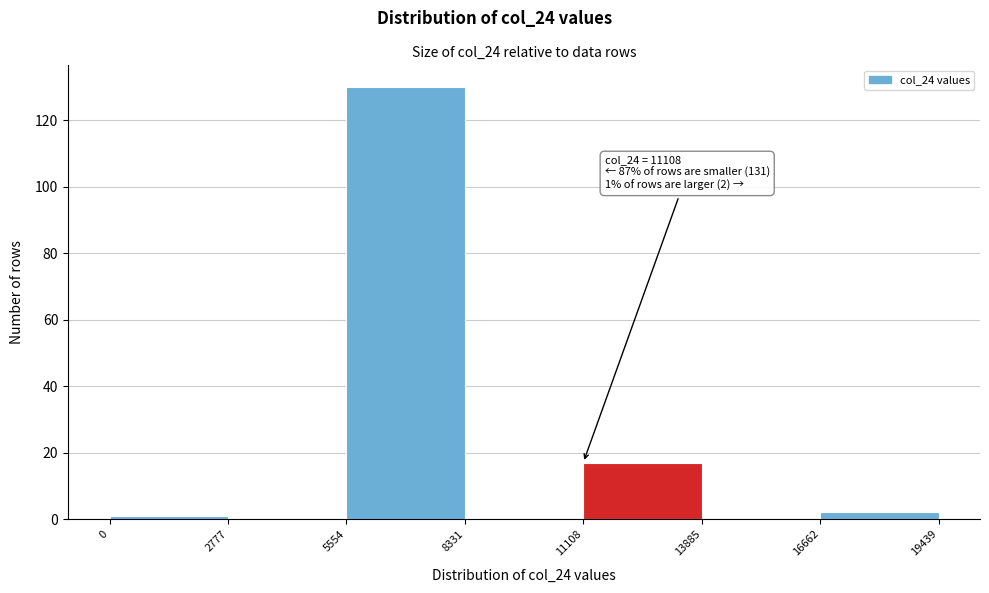

Which range on the x-axis has the tallest bar?

5554 to 8331